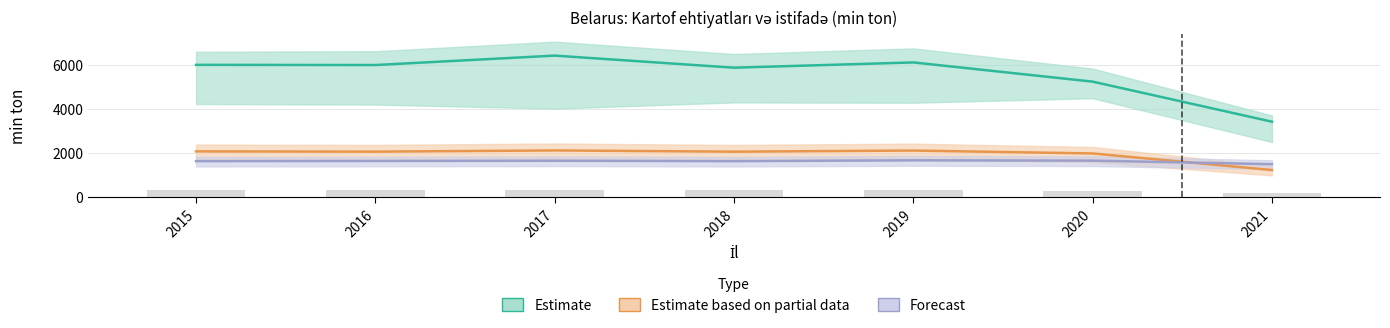

What is the sum of the Estimate based on partial data values at 2015 and 2018?

4105.4